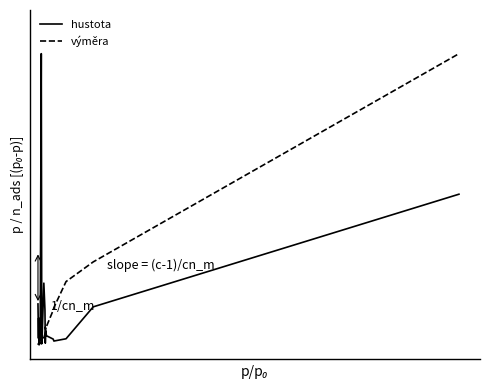

Reading left to right, extract all data points from this chart.

hustota: 0.1	0.0	0.1	0.0	0.0	0.0	1.0	0.0	0.1	0.0	0.2	0.1	0.0	0.0	0.0	0.0	0.0	0.0	0.1	0.5
výměra: 0.0	0.0	0.0	0.0	0.0	0.0	0.0	0.0	0.0	0.0	0.0	0.0	0.1	0.1	0.1	0.1	0.1	0.2	0.3	1.0